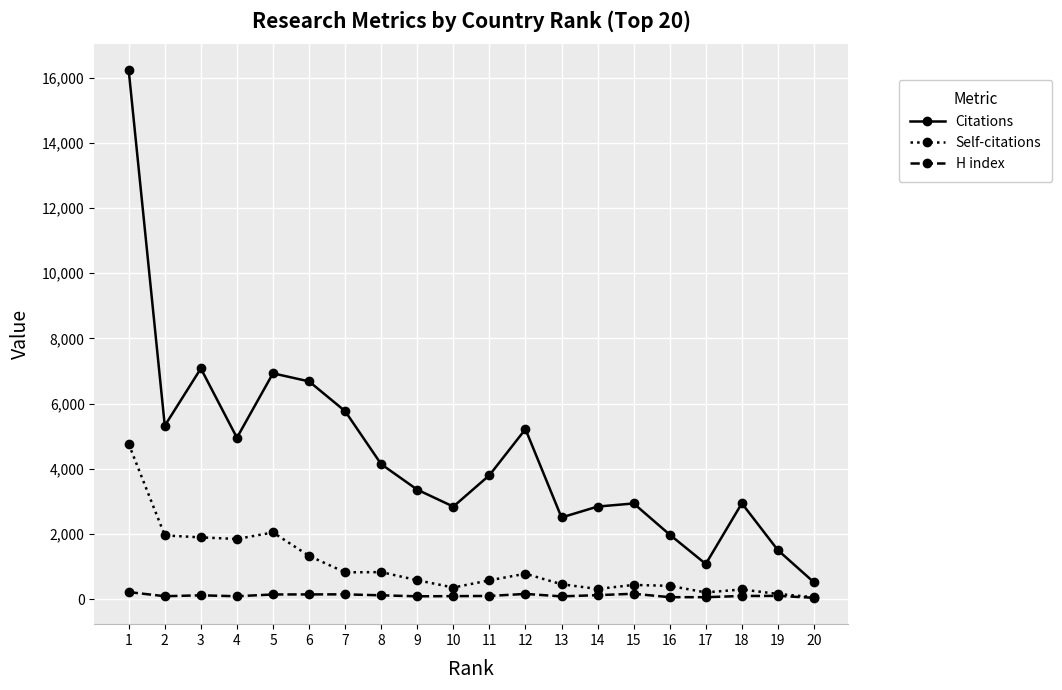

What is the maximum value for H index?

214